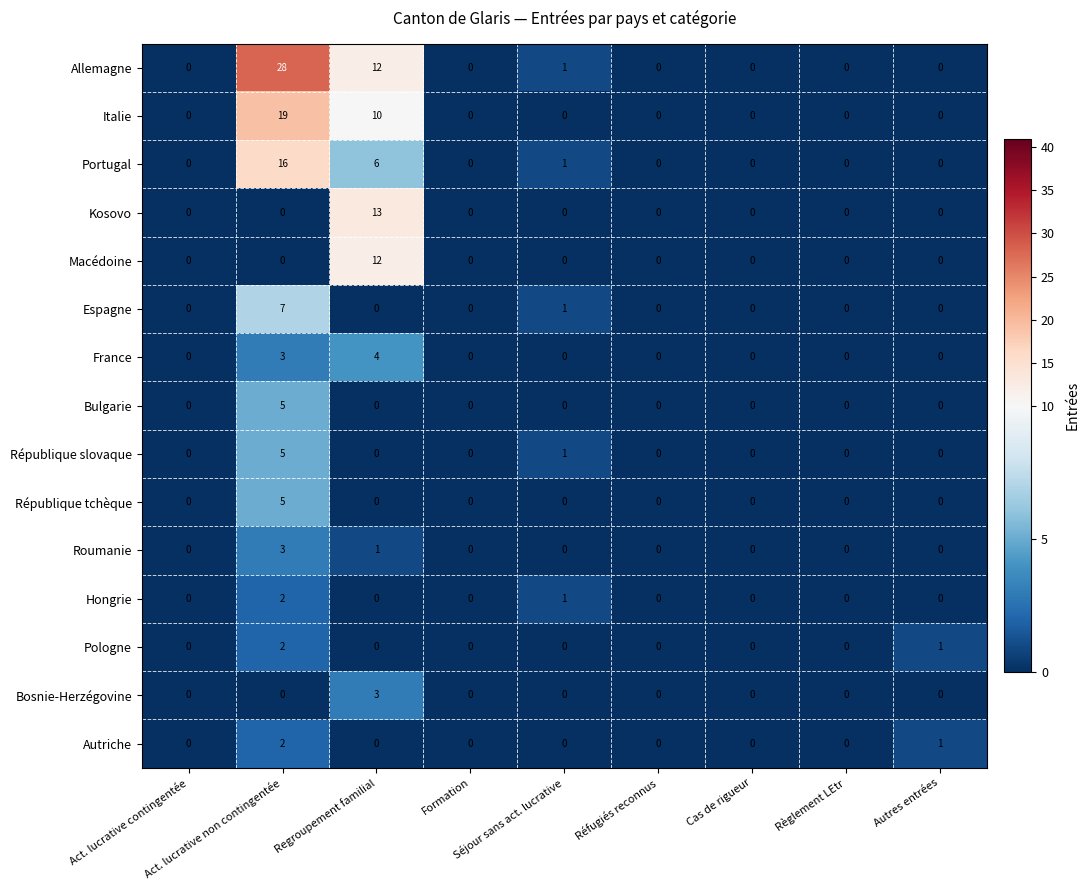

What is the maximum value shown in the chart?

28